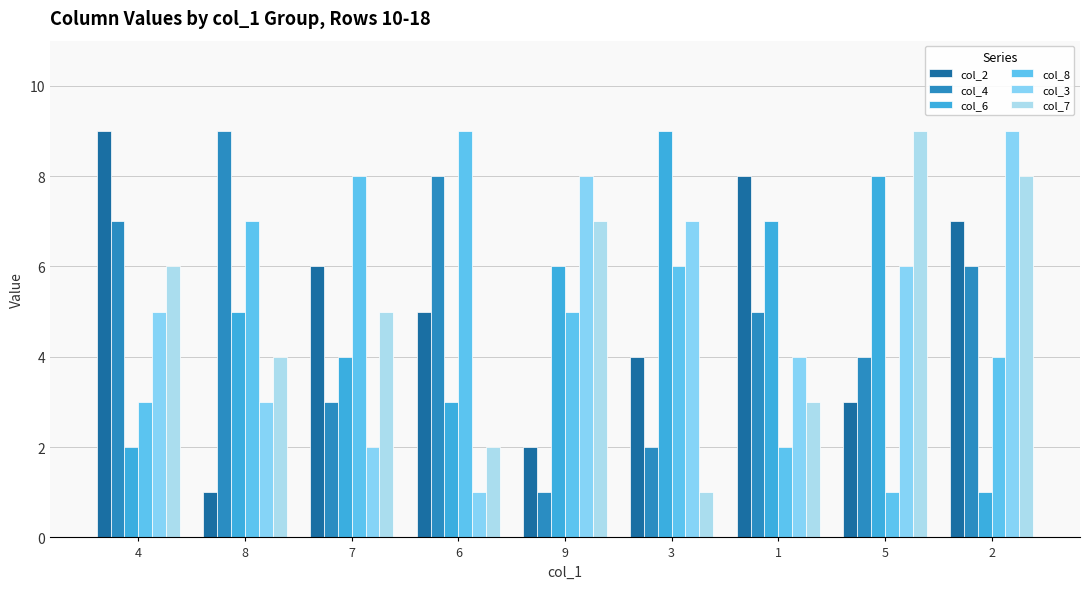

What is the total value across all series at 3?

29